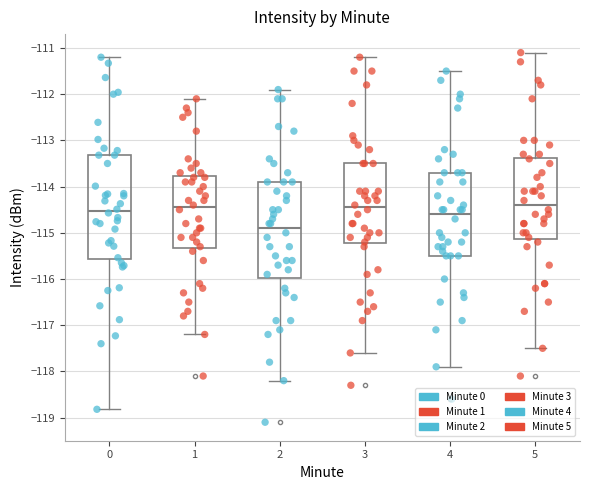

Reading left to right, transcribe this box plot: for each box, give where its median line is, the range the box spans, and where its two whiskers end, as read against the y-axis. The values are not printed on the chart, so give them approximately, as read against the axis.

0: median -114.5, box -115.6 to -113.3, whiskers -118.8 to -111.2
1: median -114.4, box -115.3 to -113.8, whiskers -117.2 to -112.1
2: median -114.9, box -116.0 to -113.9, whiskers -118.2 to -111.9
3: median -114.4, box -115.2 to -113.5, whiskers -117.6 to -111.2
4: median -114.6, box -115.5 to -113.7, whiskers -117.9 to -111.5
5: median -114.4, box -115.1 to -113.4, whiskers -117.5 to -111.1